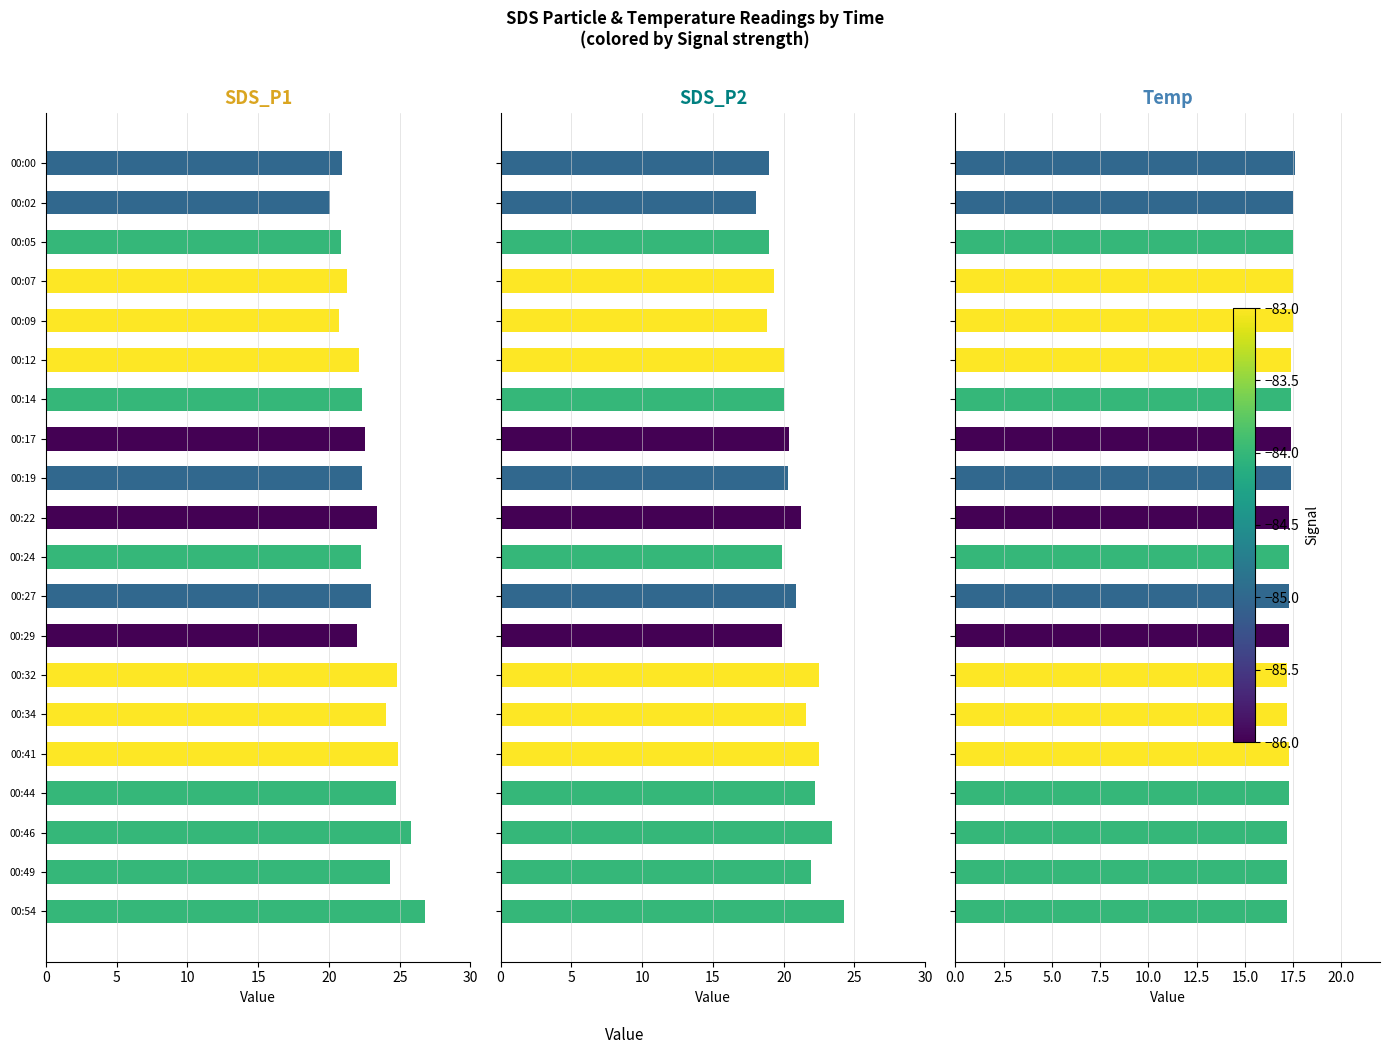

Reading left to right, transcribe all the data shown in this chart.

SDS_P1: 20.9	20.1	20.9	21.3	20.7	22.1	22.4	22.5	22.3	23.4	22.3	23.0	22.0	24.8	24.0	24.9	24.8	25.8	24.3	26.8
SDS_P2: 18.9	18.1	19.0	19.3	18.8	20.0	20.0	20.4	20.3	21.2	19.9	20.9	19.9	22.5	21.6	22.5	22.2	23.4	21.9	24.3
Temp: 17.6	17.5	17.5	17.5	17.5	17.4	17.4	17.4	17.4	17.3	17.3	17.3	17.3	17.2	17.2	17.3	17.3	17.2	17.2	17.2